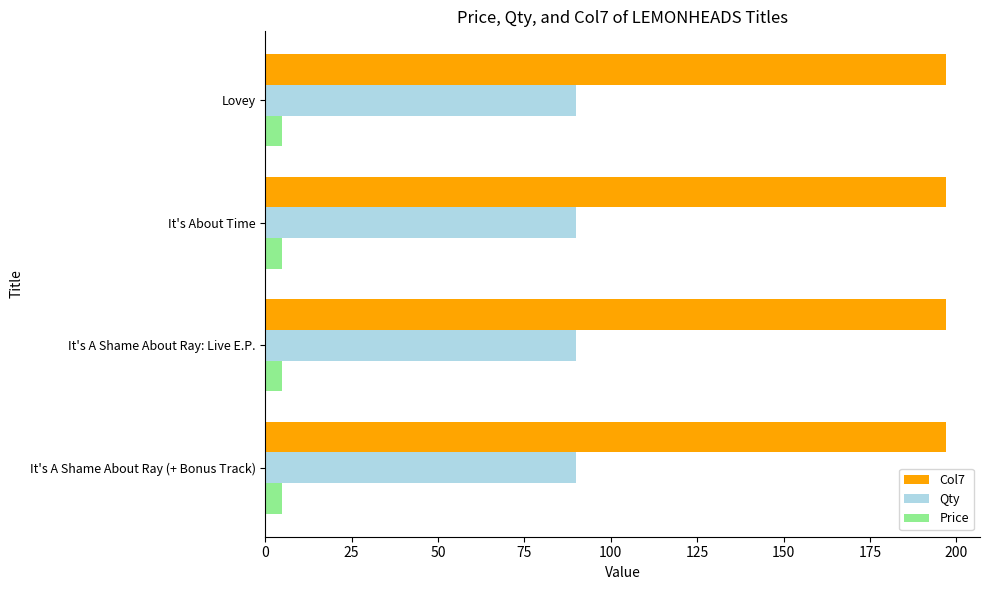

What is the spread (max minus min) of values at It's A Shame About Ray: Live E.P.?

192.0